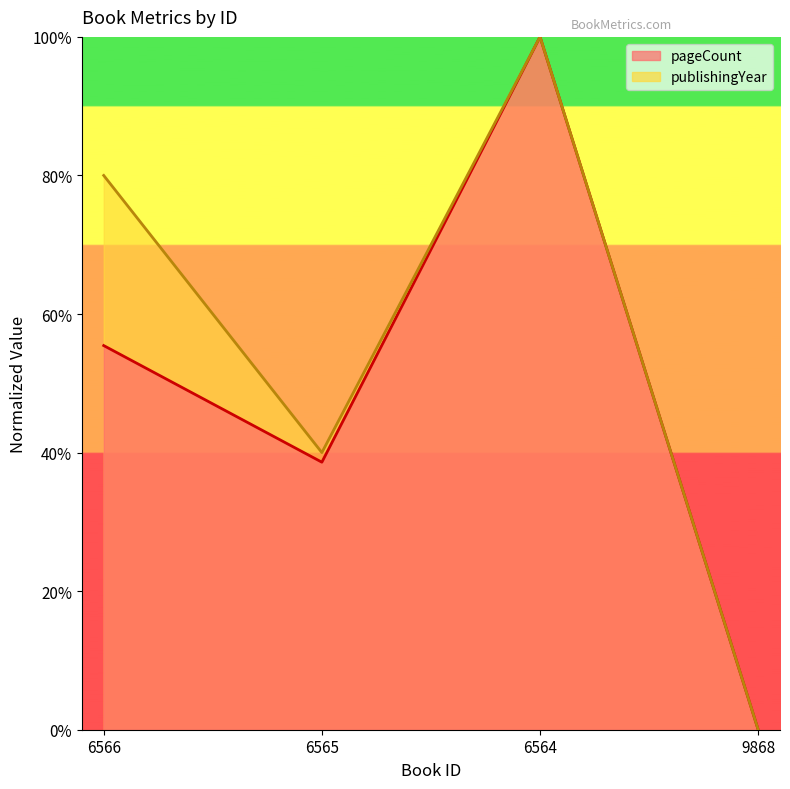

At which category does publishingYear reach its first local peak?

6564